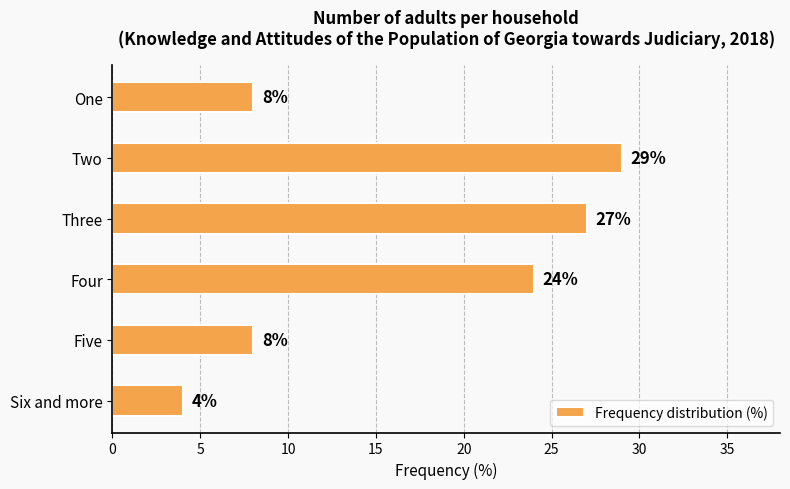

How many values are below 24?

3